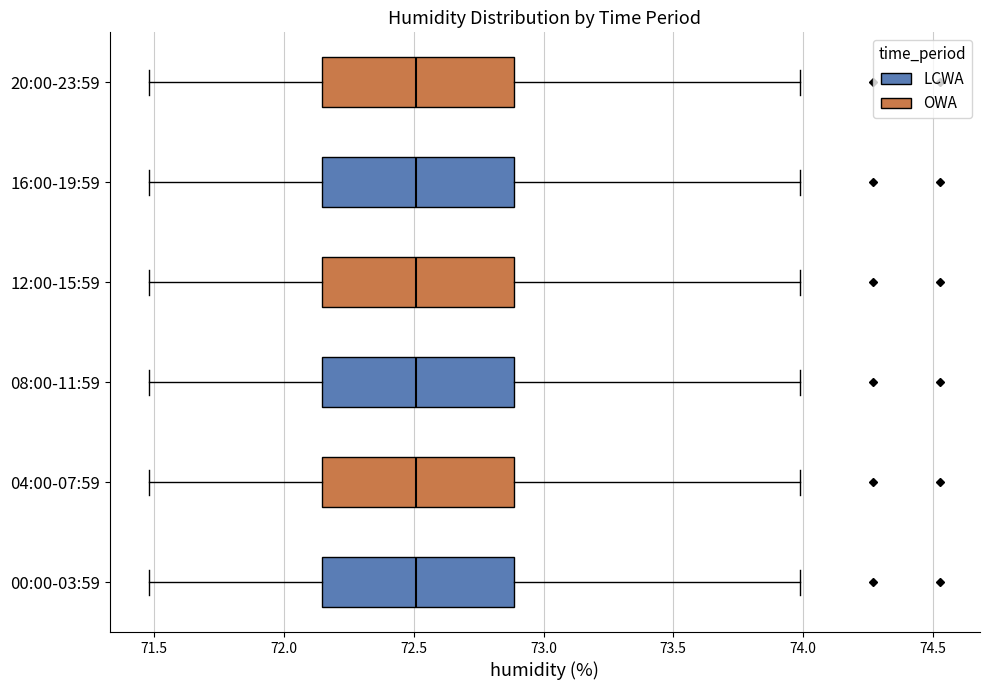

Reading bottom to top, transcribe this box plot: for each box, give where its median line is, the range the box spans, and where its two whiskers end, as read against the x-axis. The values are not printed on the chart, so give them approximately, as read against the axis.

00:00-03:59: median 72.50, box 72.15 to 72.90, whiskers 71.50 to 74.00
04:00-07:59: median 72.50, box 72.15 to 72.90, whiskers 71.50 to 74.00
08:00-11:59: median 72.50, box 72.15 to 72.90, whiskers 71.50 to 74.00
12:00-15:59: median 72.50, box 72.15 to 72.90, whiskers 71.50 to 74.00
16:00-19:59: median 72.50, box 72.15 to 72.90, whiskers 71.50 to 74.00
20:00-23:59: median 72.50, box 72.15 to 72.90, whiskers 71.50 to 74.00